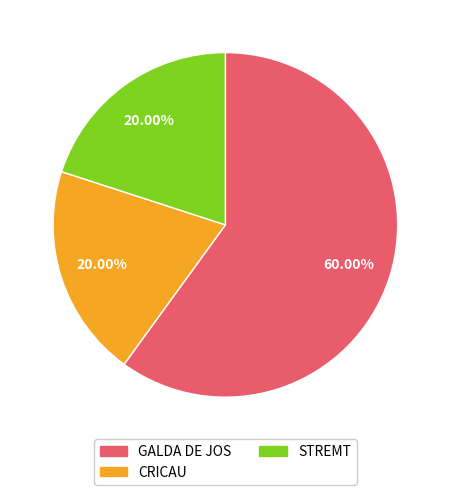

To the nearest percent, what is the difference between the largest and smallest slice percentages?

40%